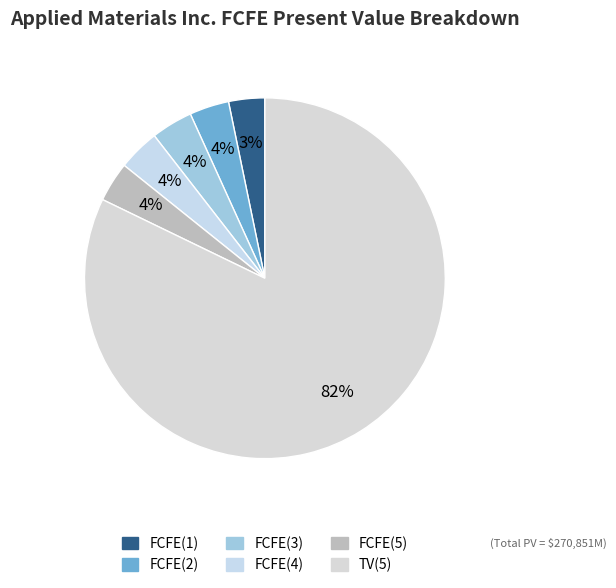

To the nearest percent, what is the combined percentage of FCFE(3) and FCFE(1)?

7%